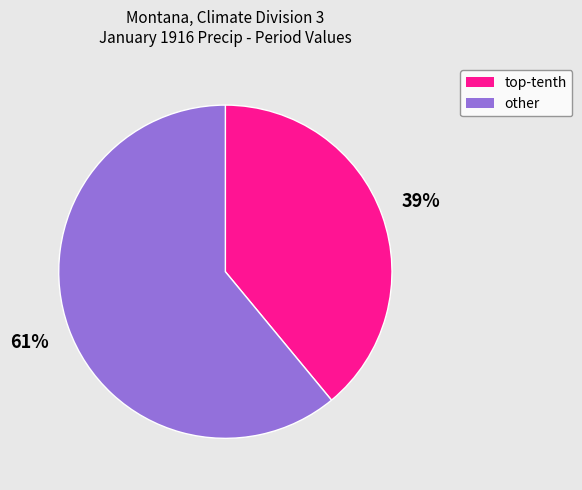

Is there any slice that represents more than half of the pie?

Yes